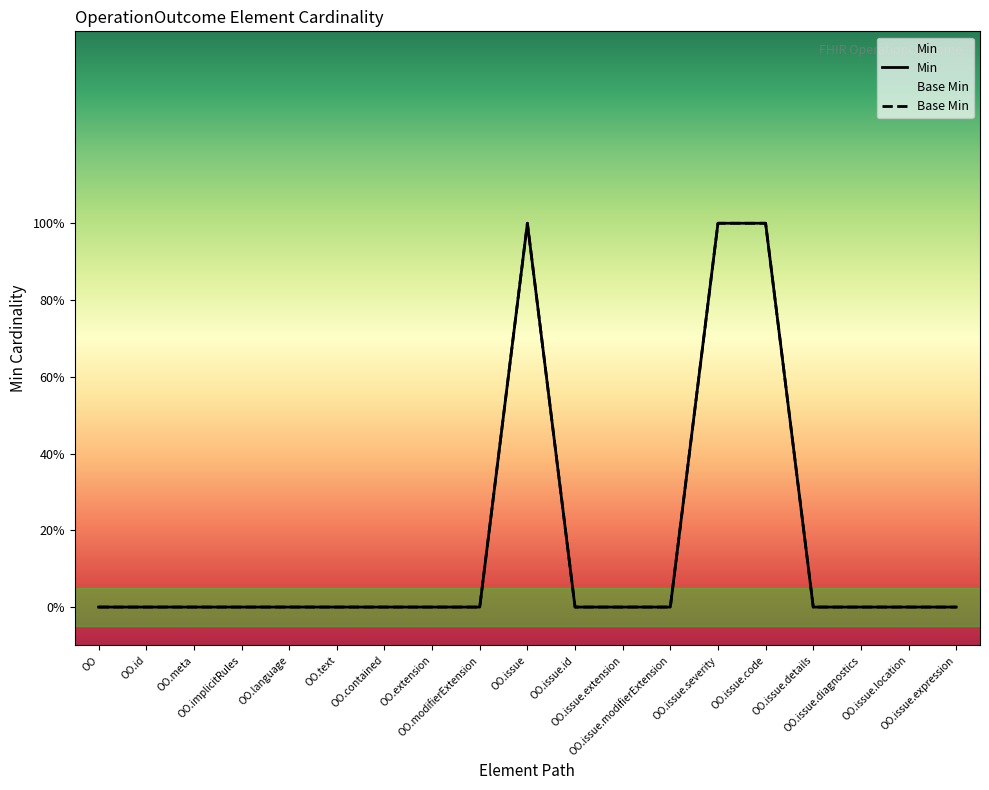

Is it true that Min equals 0 at OO.meta?

True